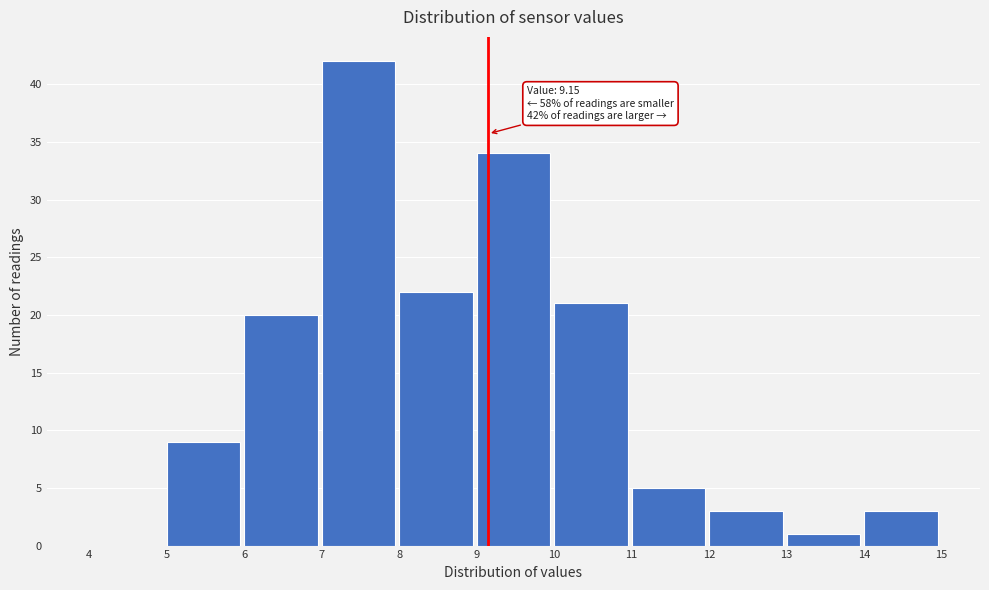

Which range on the x-axis has the tallest bar?

7 to 8